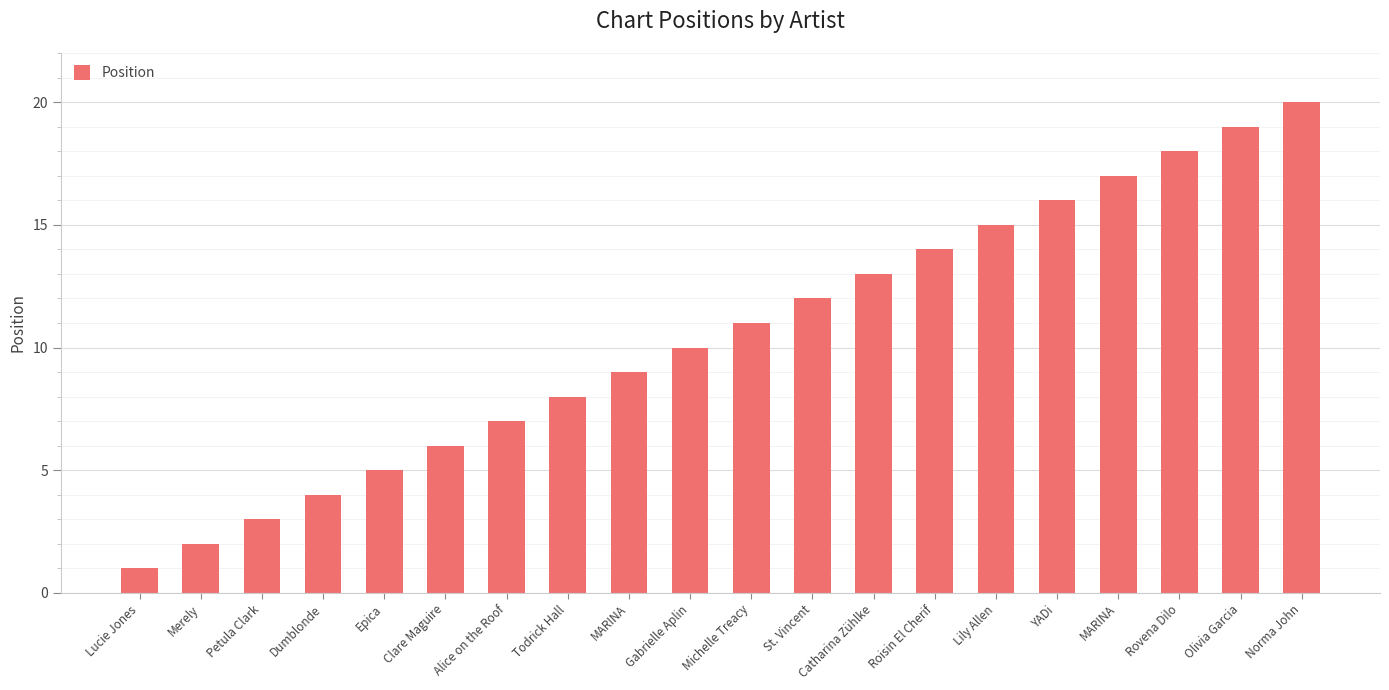

Are the bars grouped side by side (vs. stacked)?

No